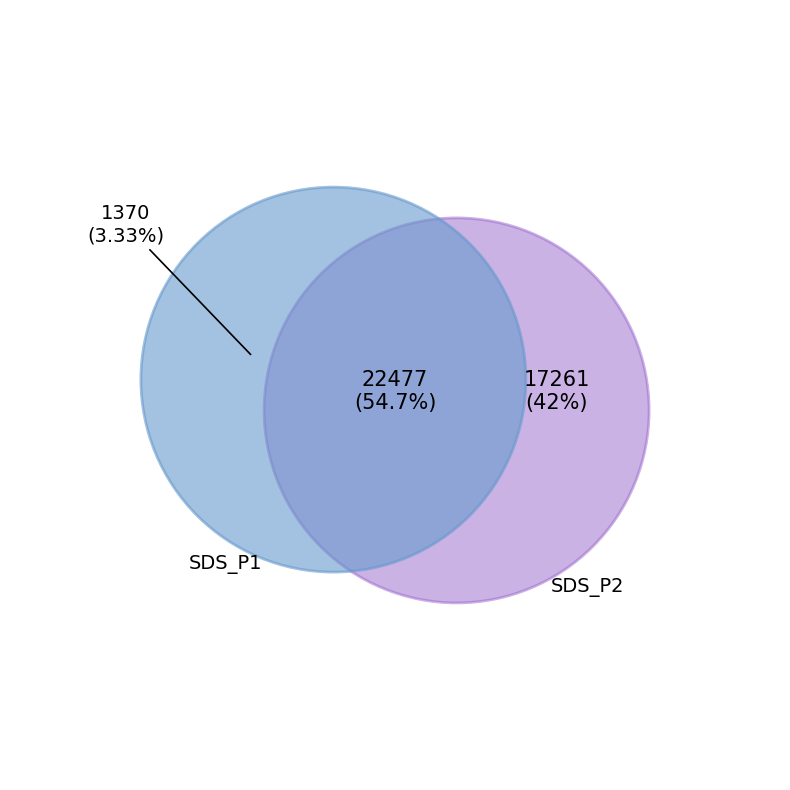

Count the number of slices in the pie.

2